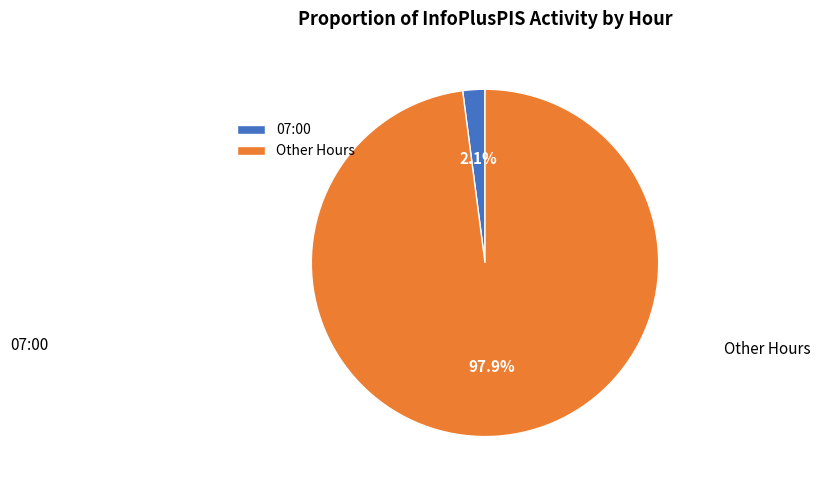

Does 07:00 represent more than half of the total?

No